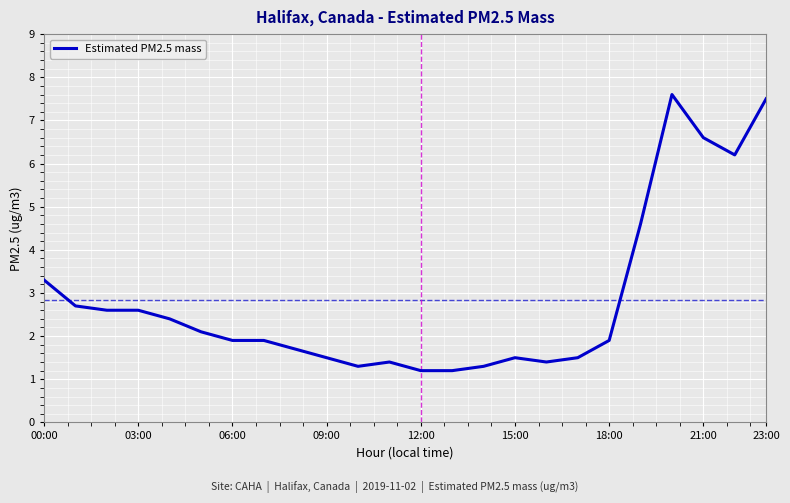

What is the difference between the maximum and minimum values?

6.4